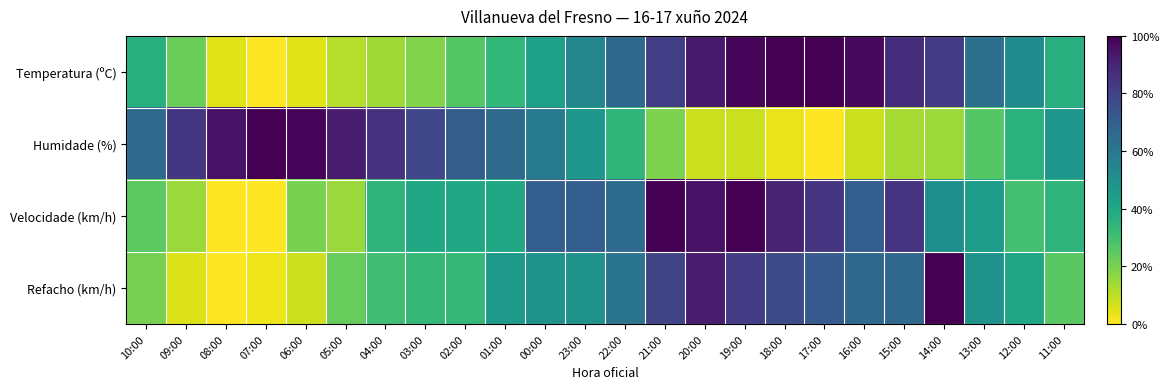

Count the number of categories in the chart.

24